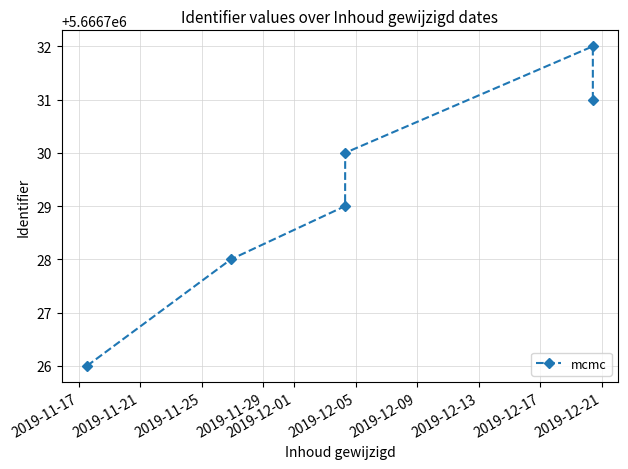

What is the value of the 6th point from the left?

5666731